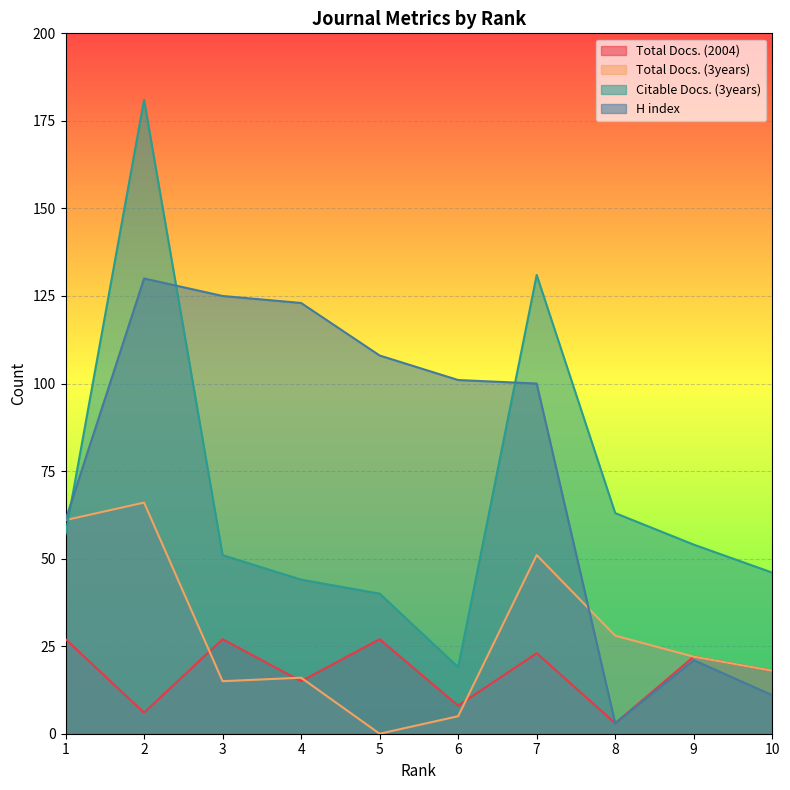

Where does the Citable Docs. (3years) series first go above 54?

1